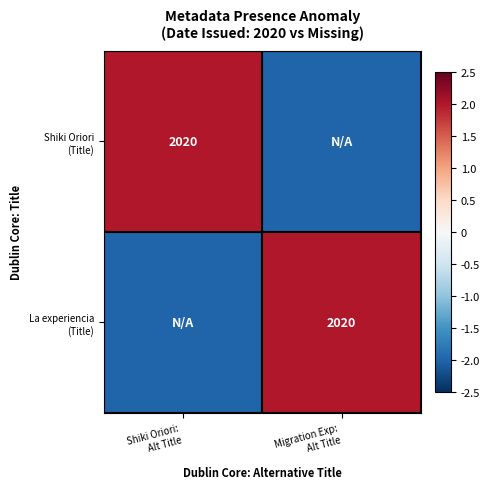

List the labels in order of La experiencia (Title) value, smallest first.

Shiki Oriori: Alt Title, Migration Exp: Alt Title